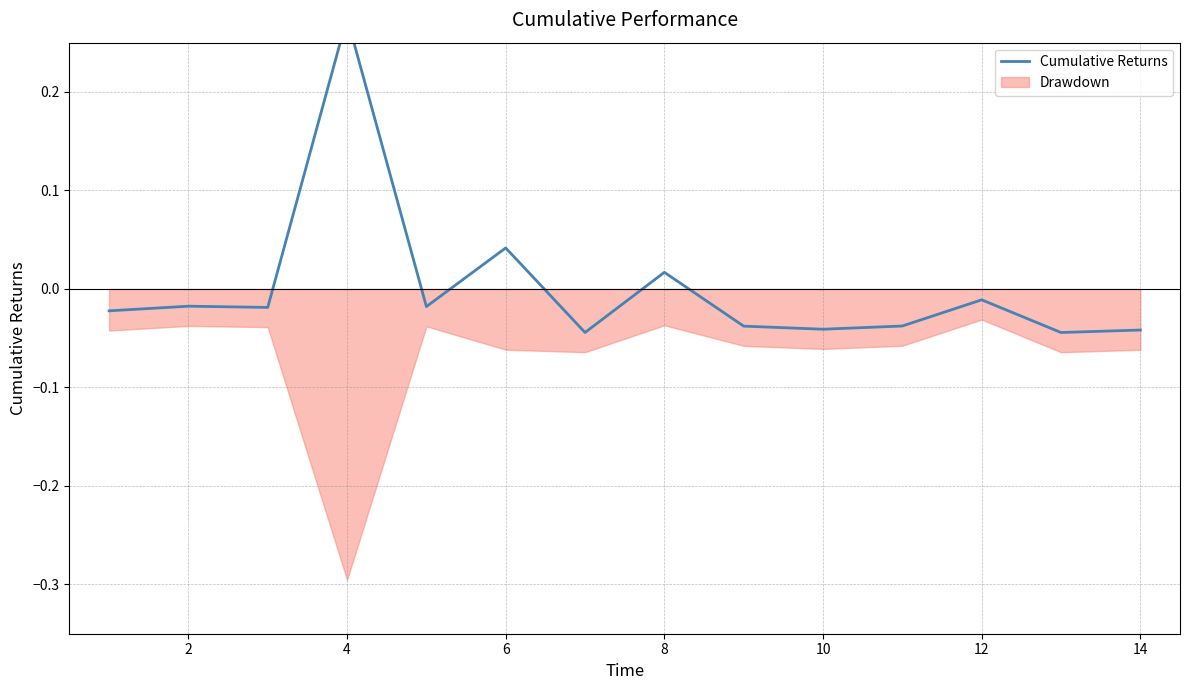

Reading left to right, transcribe all the data shown in this chart.

-0.0	-0.0	-0.0	0.3	-0.0	0.0	-0.0	0.0	-0.0	-0.0	-0.0	-0.0	-0.0	-0.0